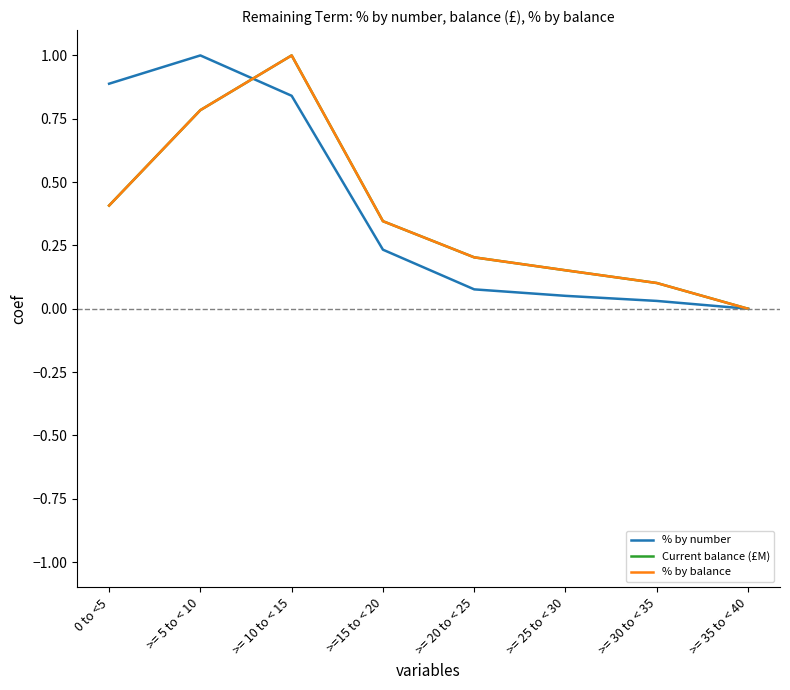

Is the value of % by balance at >= 25 to < 30 greater than the value of % by number at >= 35 to < 40?

Yes